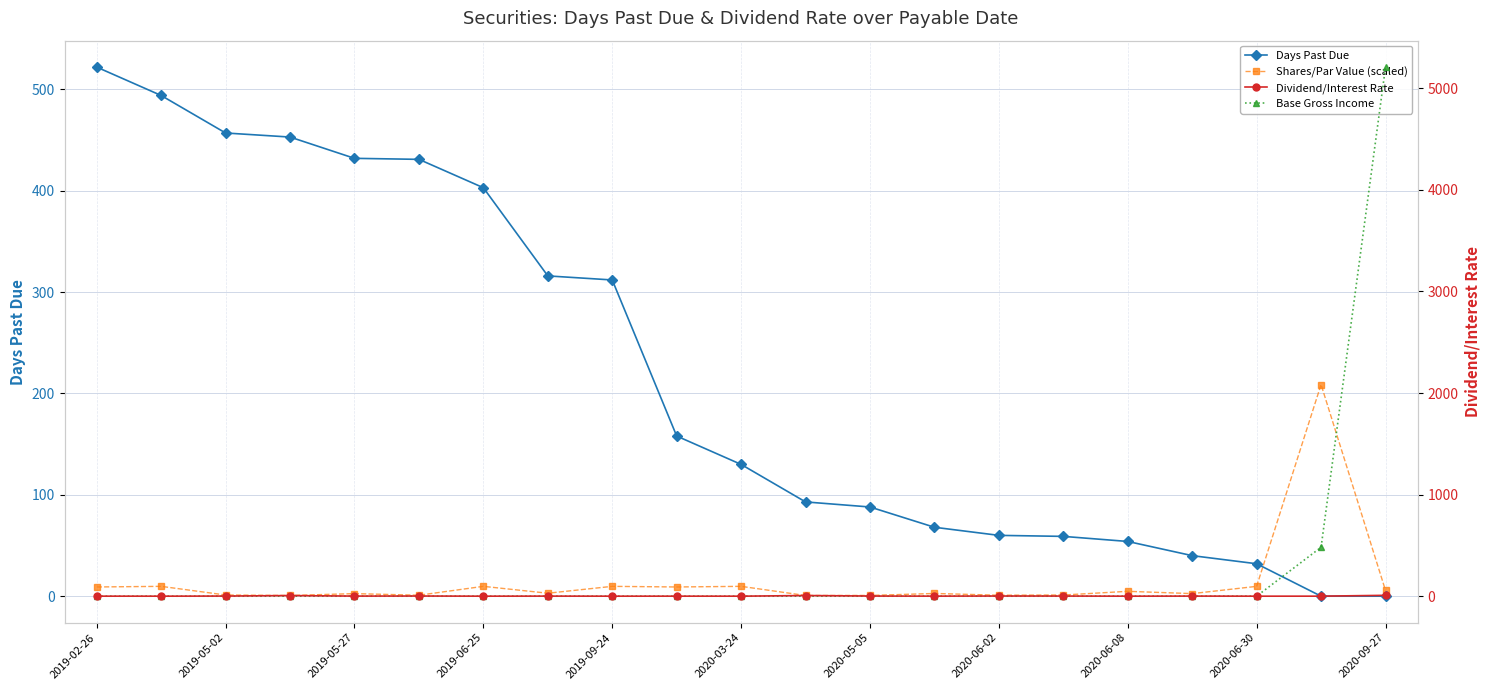

At which label is Base Gross Income closest to 2604?

19